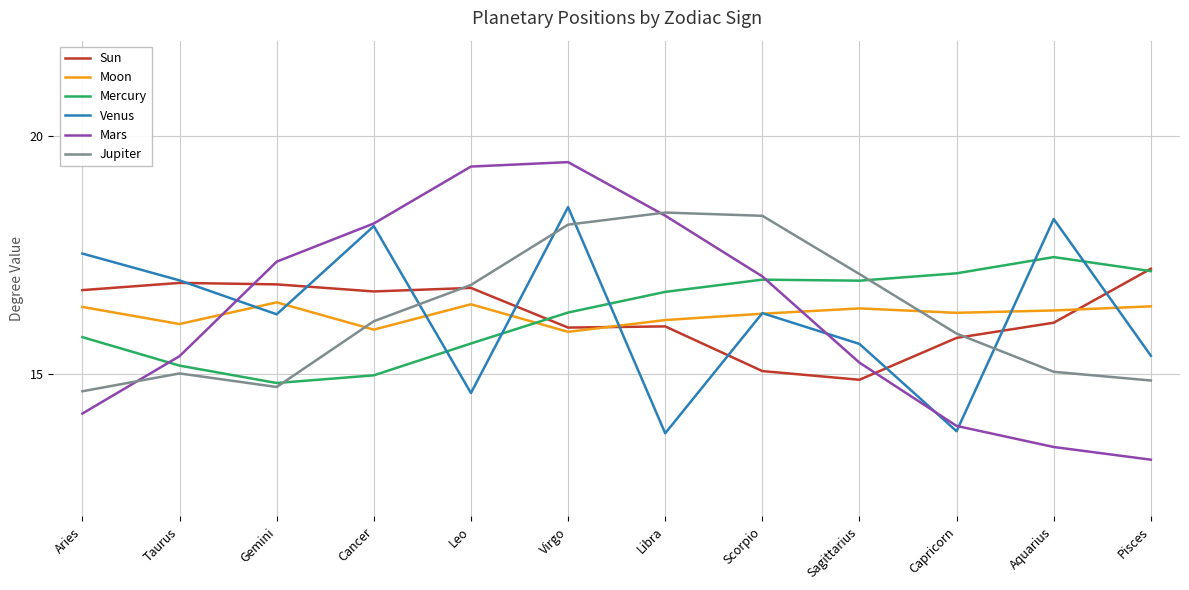

What is the difference between the maximum and minimum values in the Jupiter series?

3.8